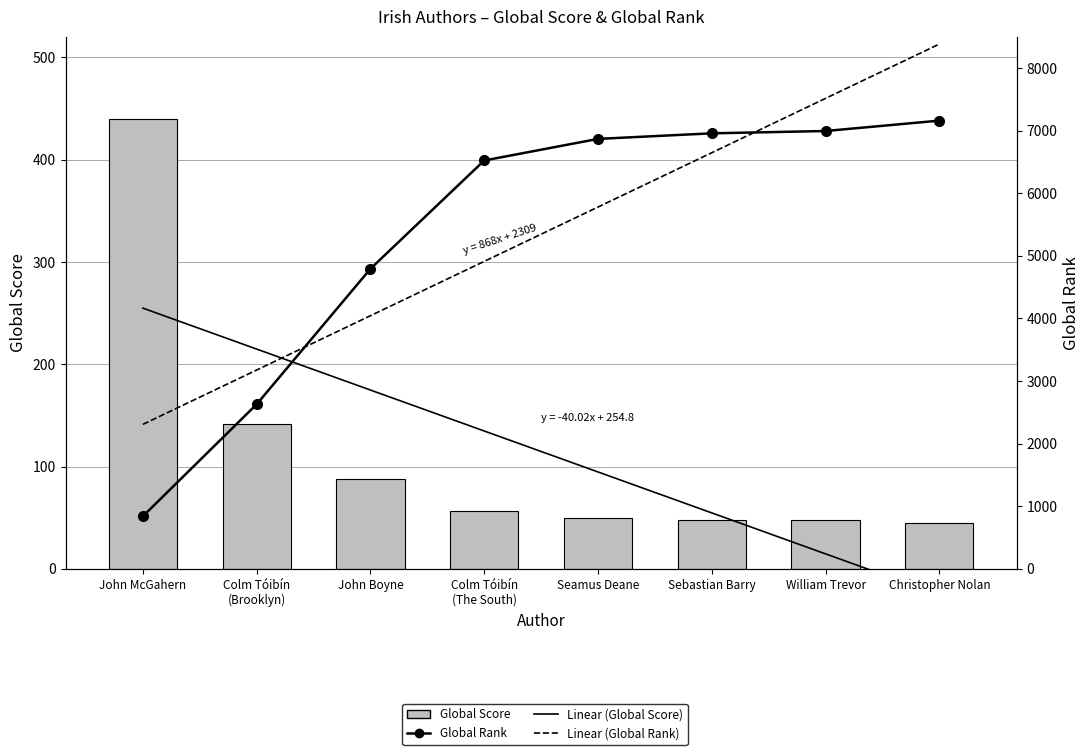

What is the spread (max minus min) of values at Colm Tóibín
(The South)?

6467